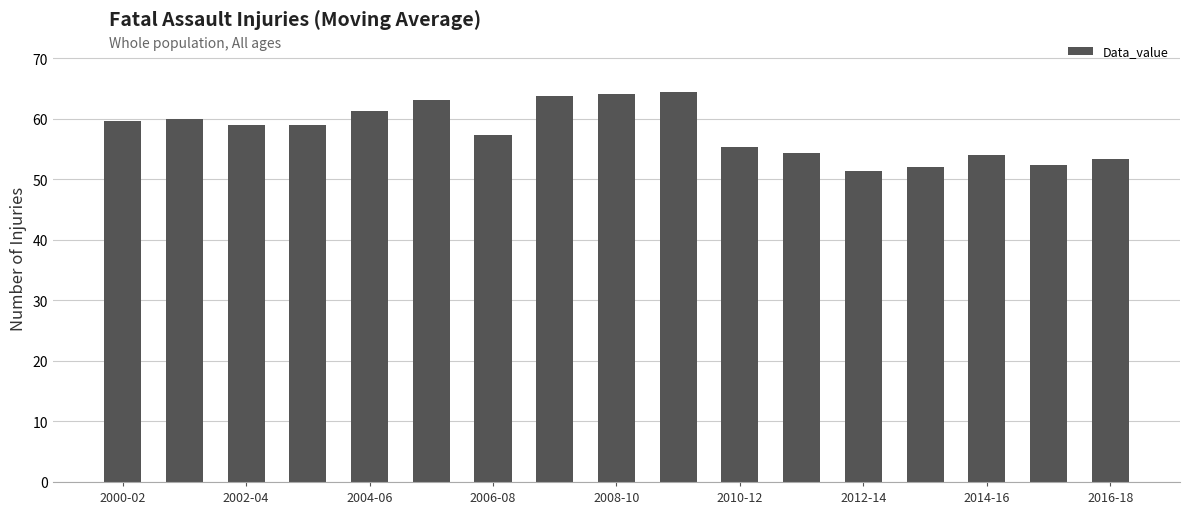

What is the value of the 9th bar from the left?

64.0